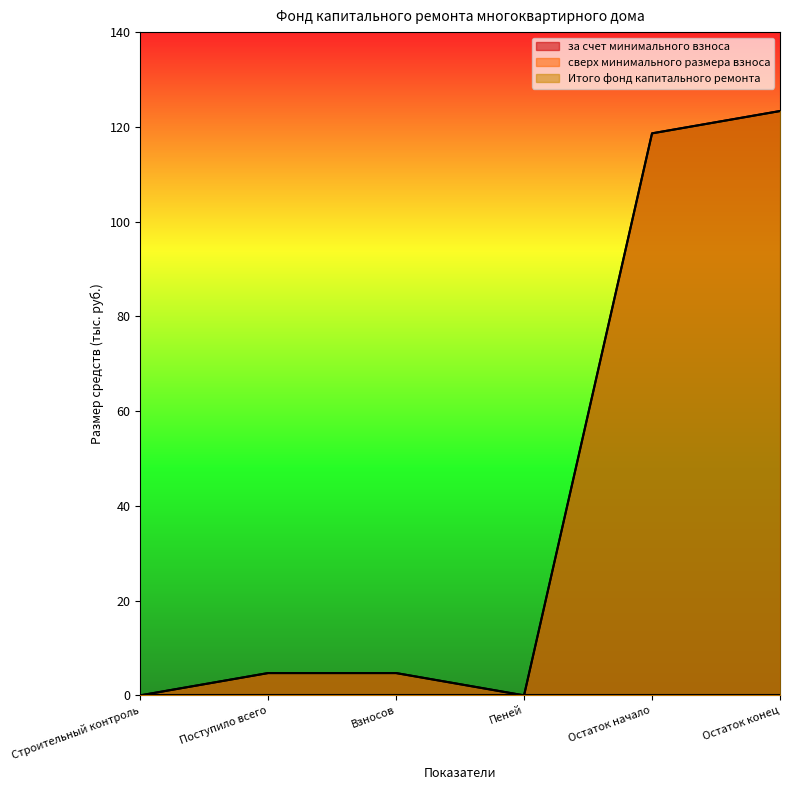

What is the greatest value displayed?

123.3